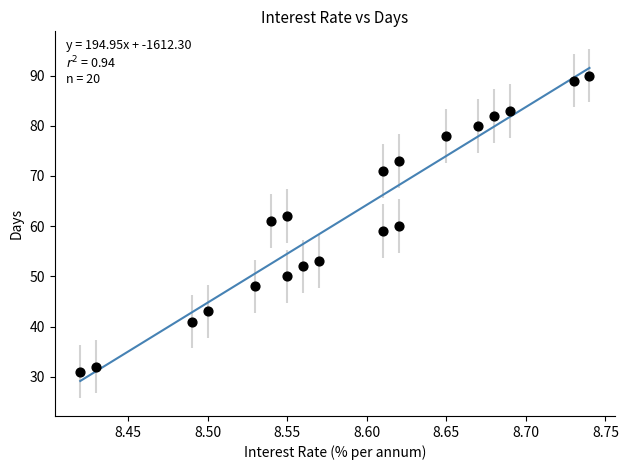

What is the range of Y values (max minus min)?

59